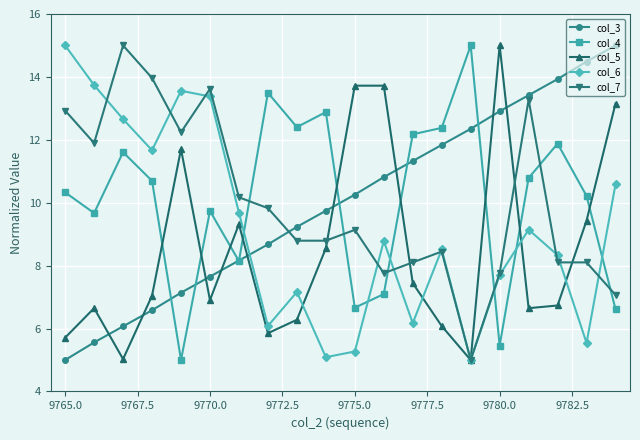

What is the value of the col_6 point at the 17th from the left?

9.1